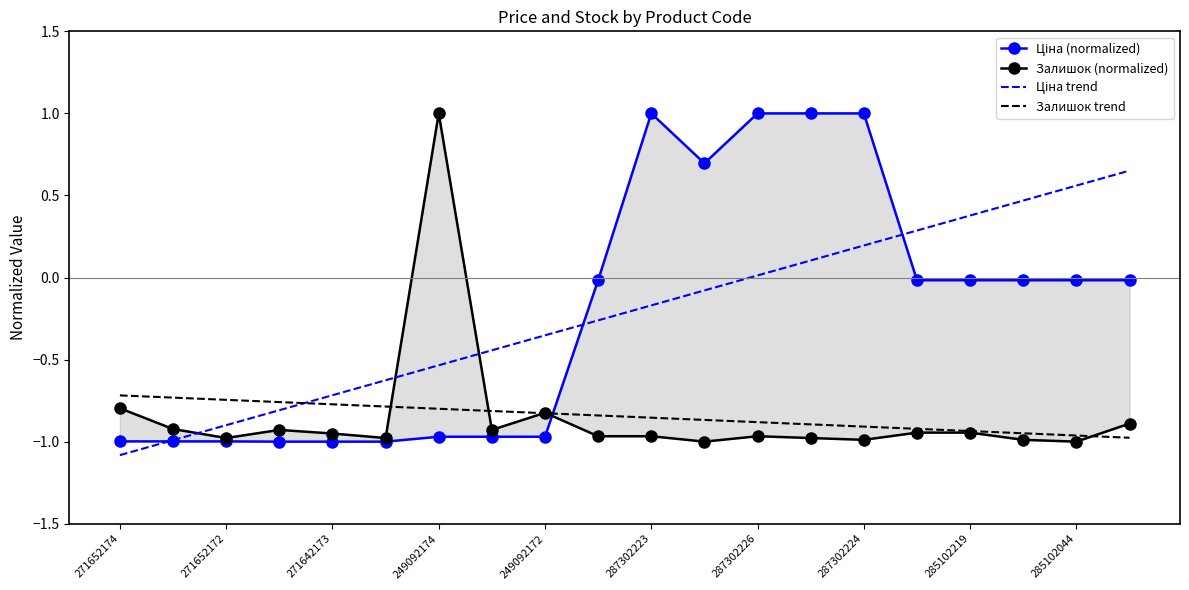

How many values in Ціна (normalized) are below zero?

15